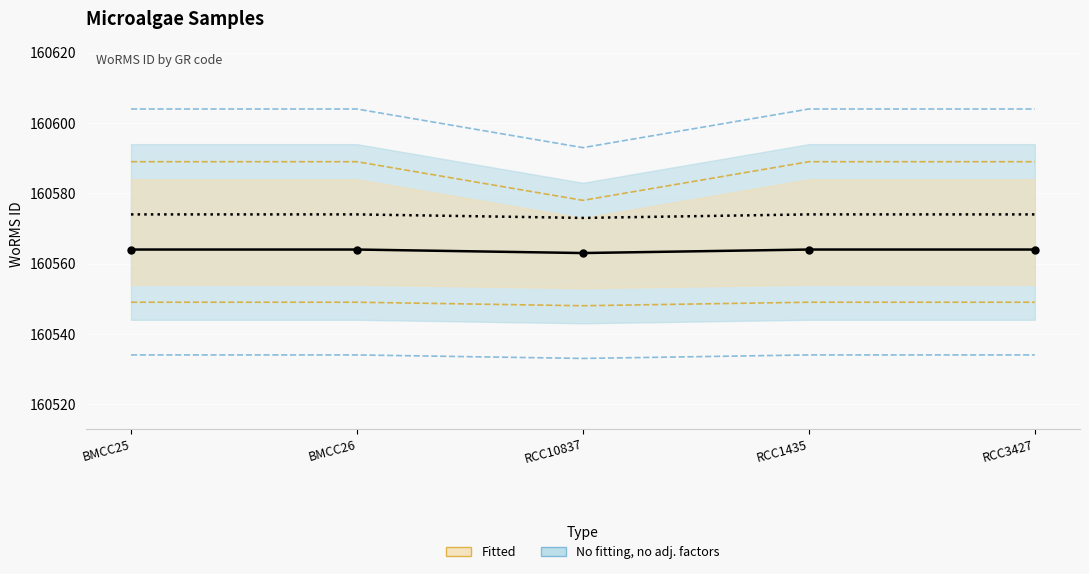

At which category is the sum across all series the highest?

BMCC25